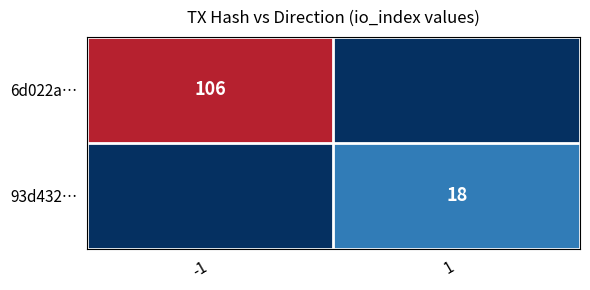

The value of 93d432… at 1 is 11. True or false?

False